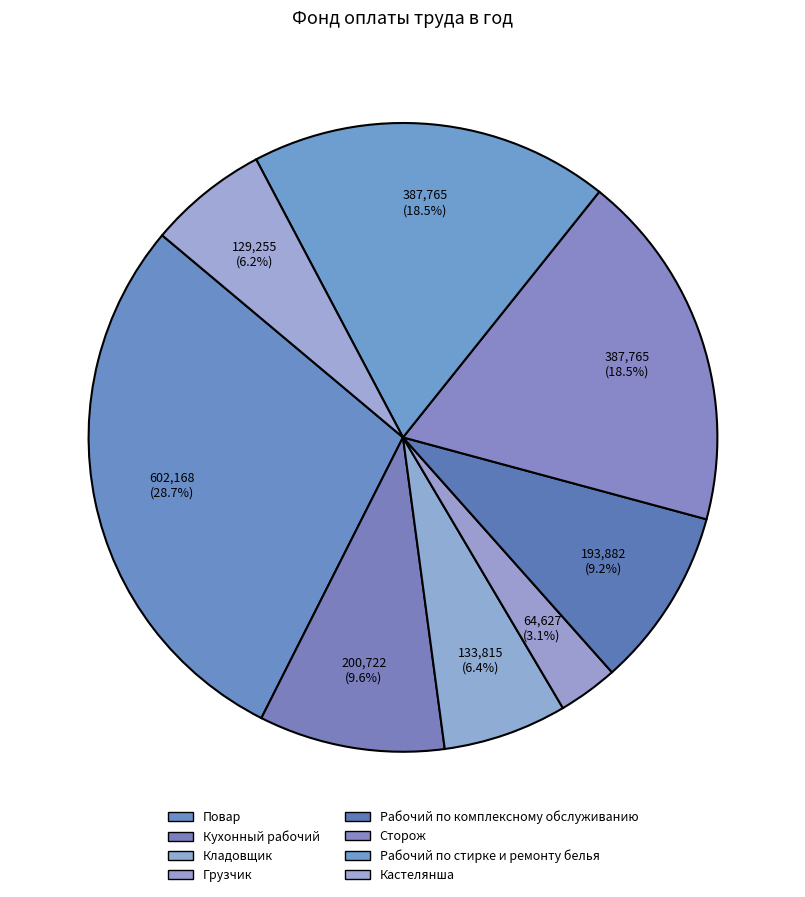

Combined, what portion of the pie is Кухонный рабочий and Кладовщик?

15.9%